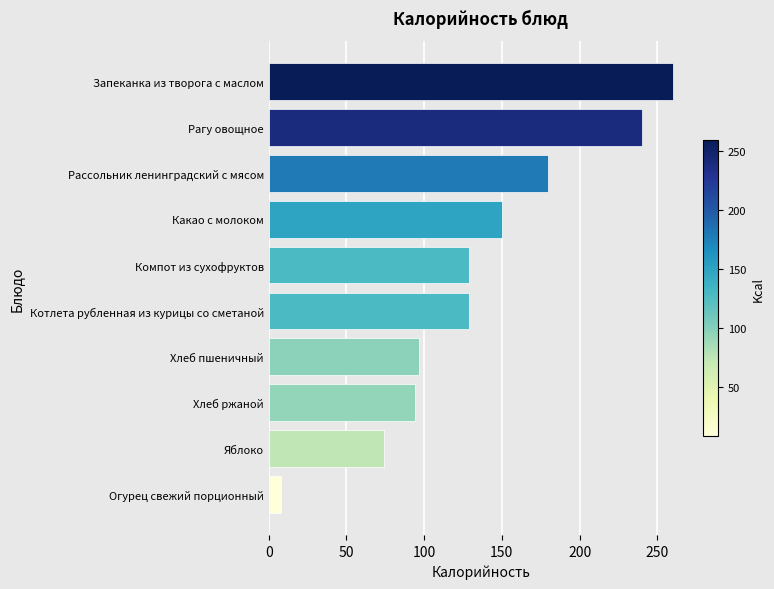

The chart shows a value of 129 at Компот из сухофруктов. True or false?

True